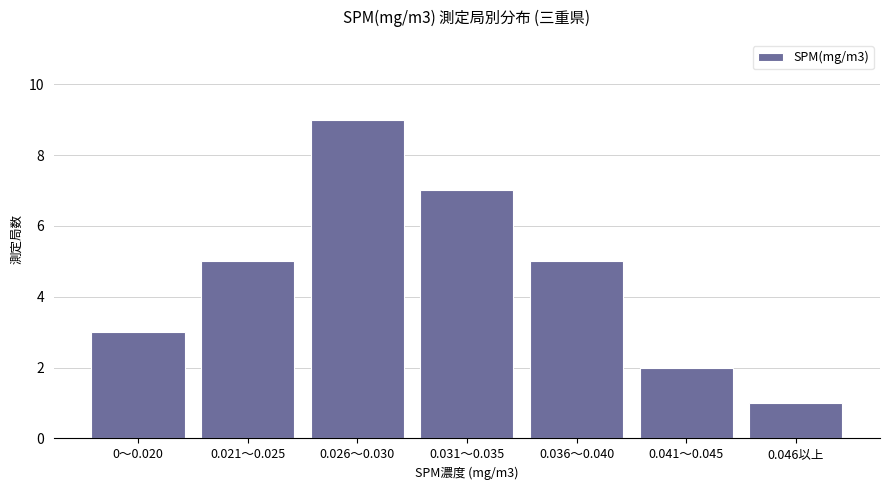

Are the bars horizontal?

No